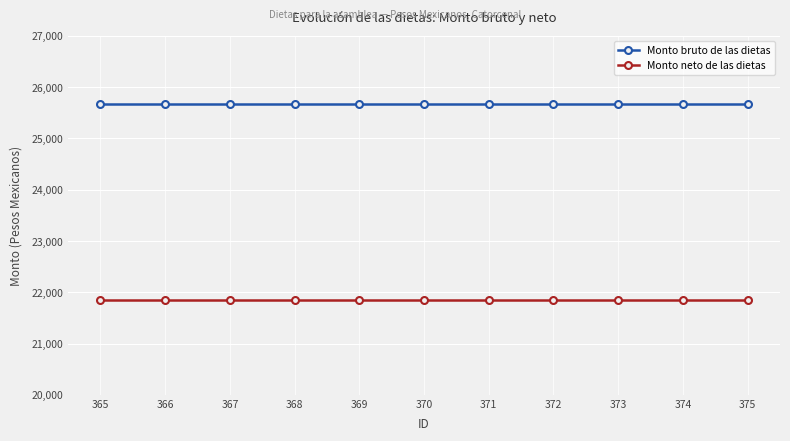

What is the spread (max minus min) of values at 369?

3816